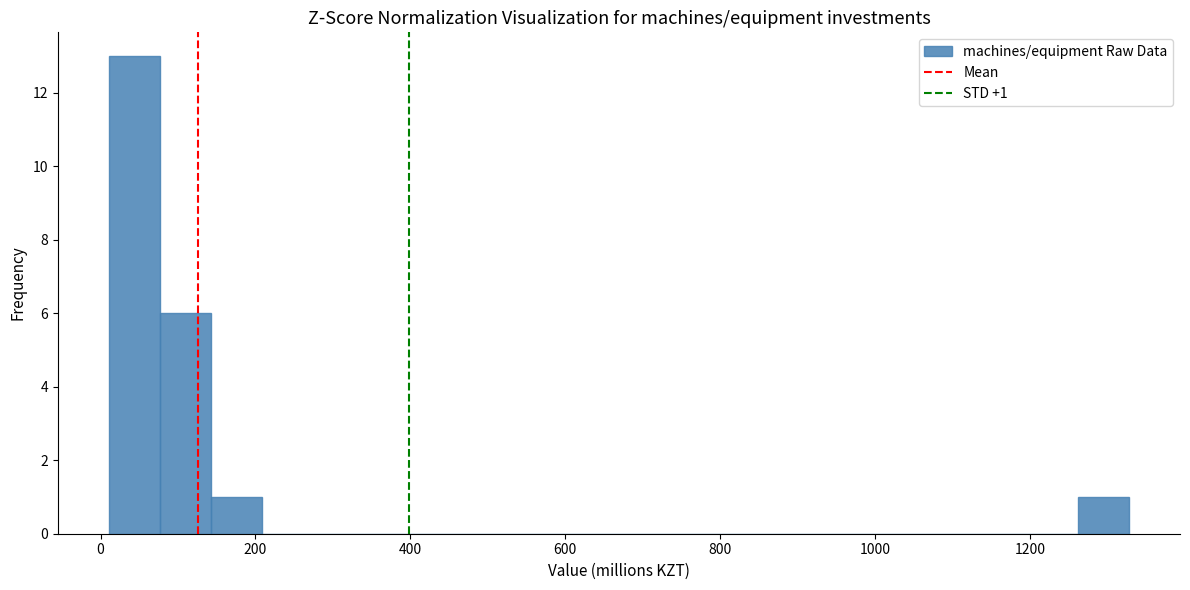

Around what value on the x-axis is the tallest bar? Give the approximate position of its centre, as read against the axis.

40